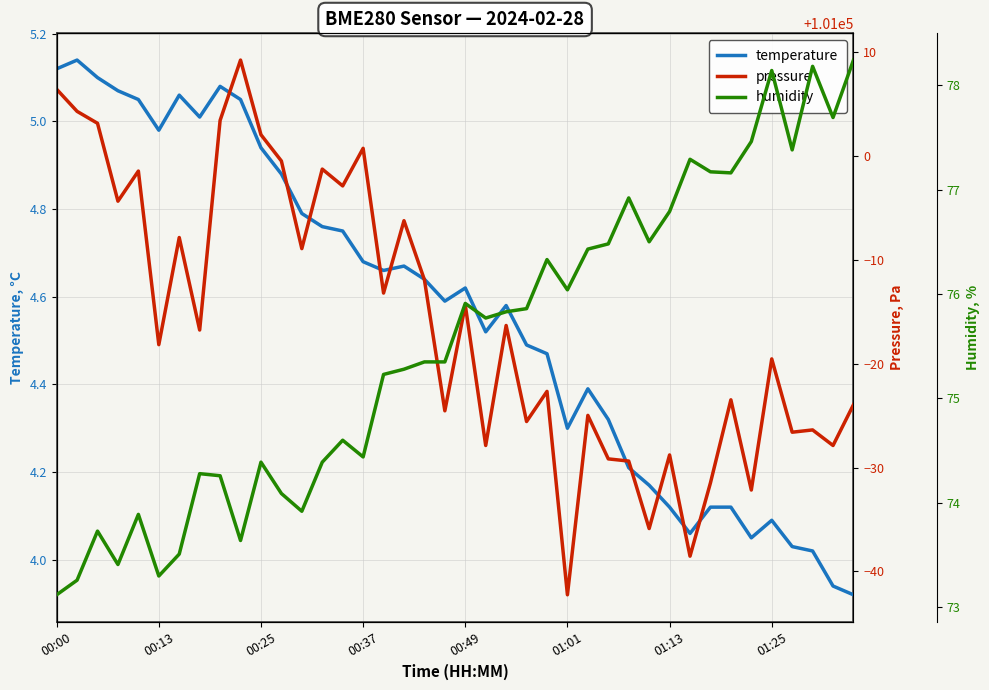

At which label does pressure first exceed 100983?

00:00